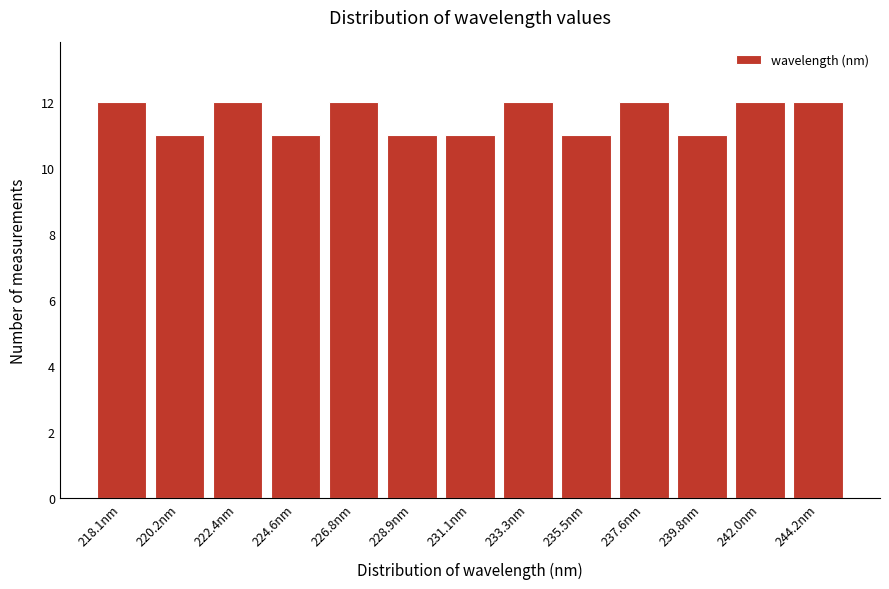

Reading right to left, transcribe all the data shown in this chart.

244.2nm=12	242.0nm=12	239.8nm=11	237.6nm=12	235.5nm=11	233.3nm=12	231.1nm=11	228.9nm=11	226.8nm=12	224.6nm=11	222.4nm=12	220.2nm=11	218.1nm=12